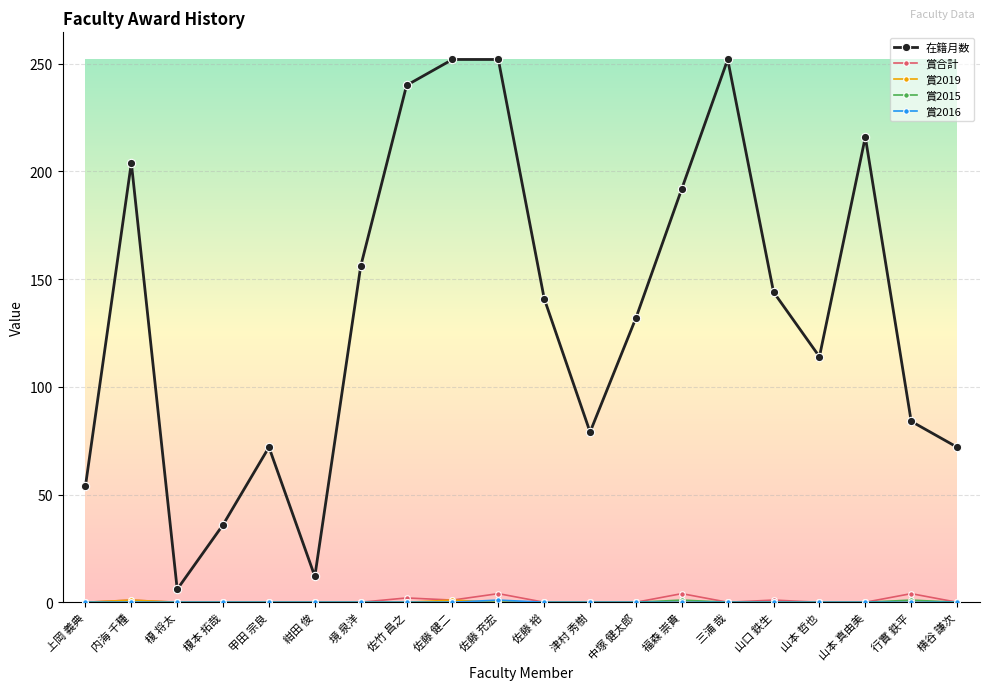

What is the label of the 6th point from the left?

紺田 俊